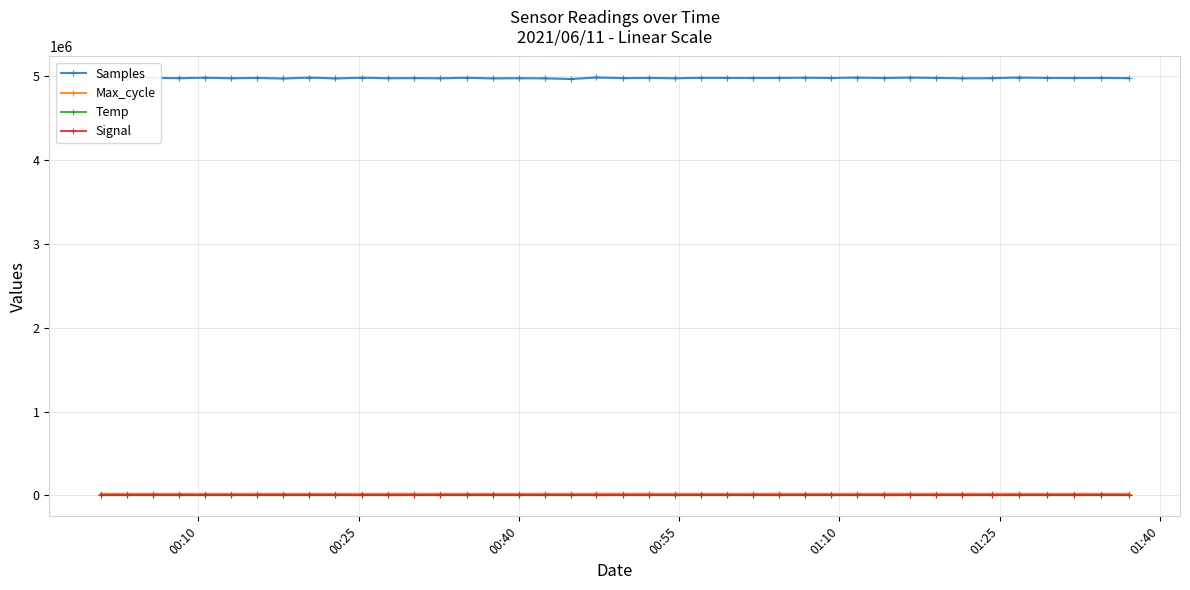

How many lines are shown in the chart?

4